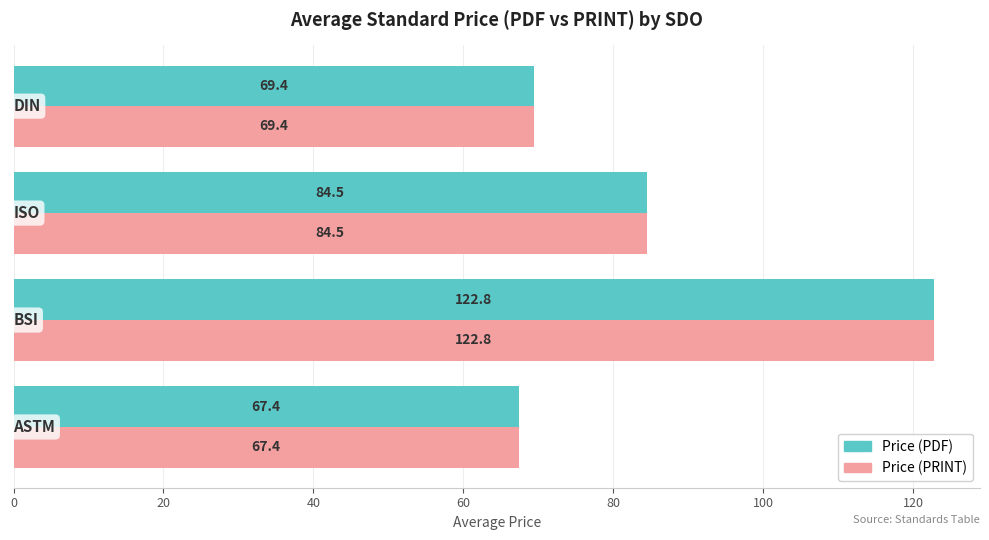

What is the difference between the maximum and minimum values in the Price (PDF) series?

55.4